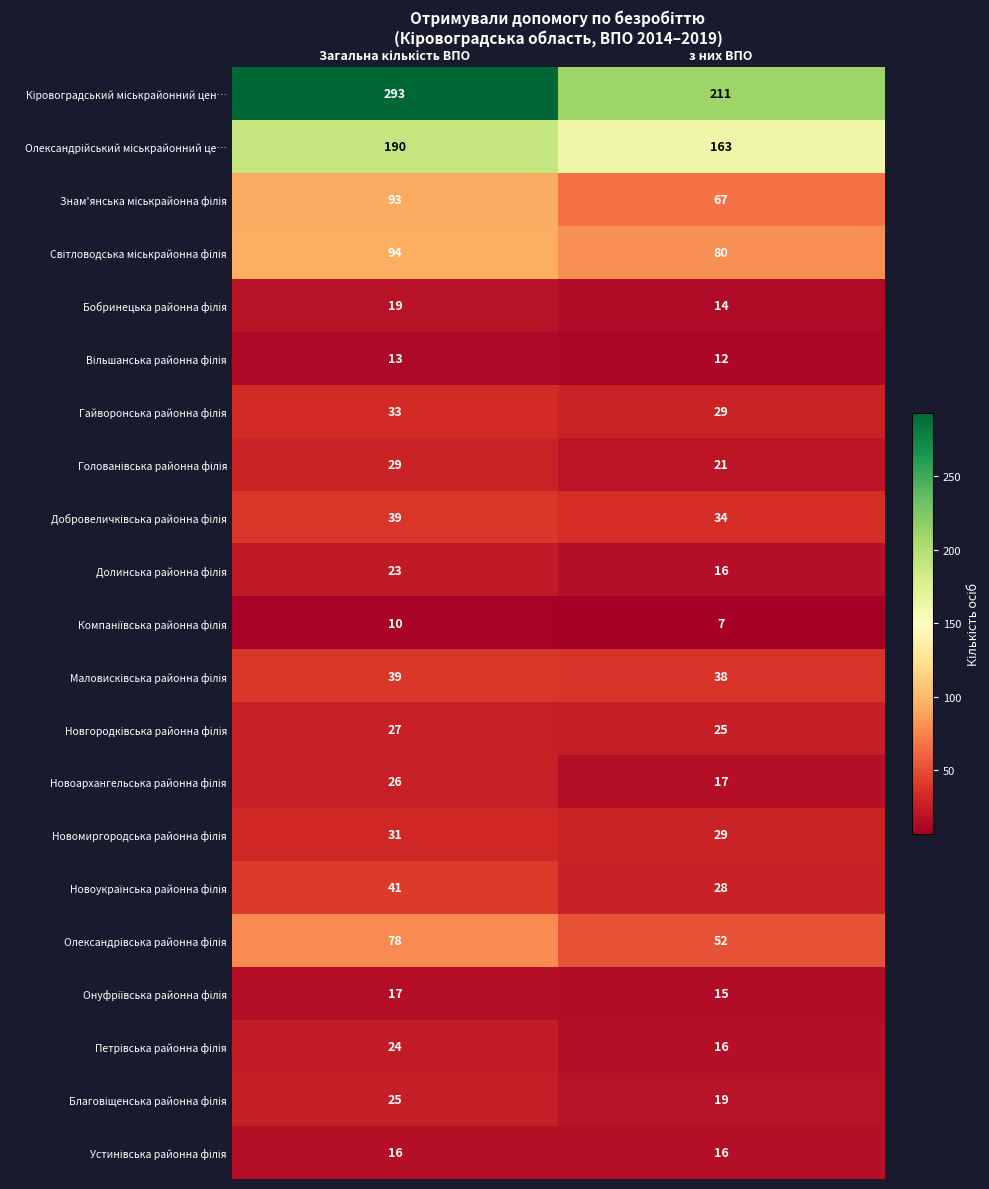

What is the total value across all series at з них ВПО?

909